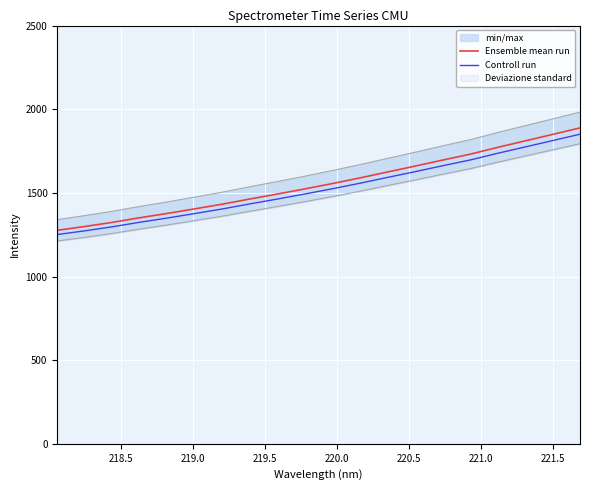

What is the minimum value for Ensemble mean run?

1276.3